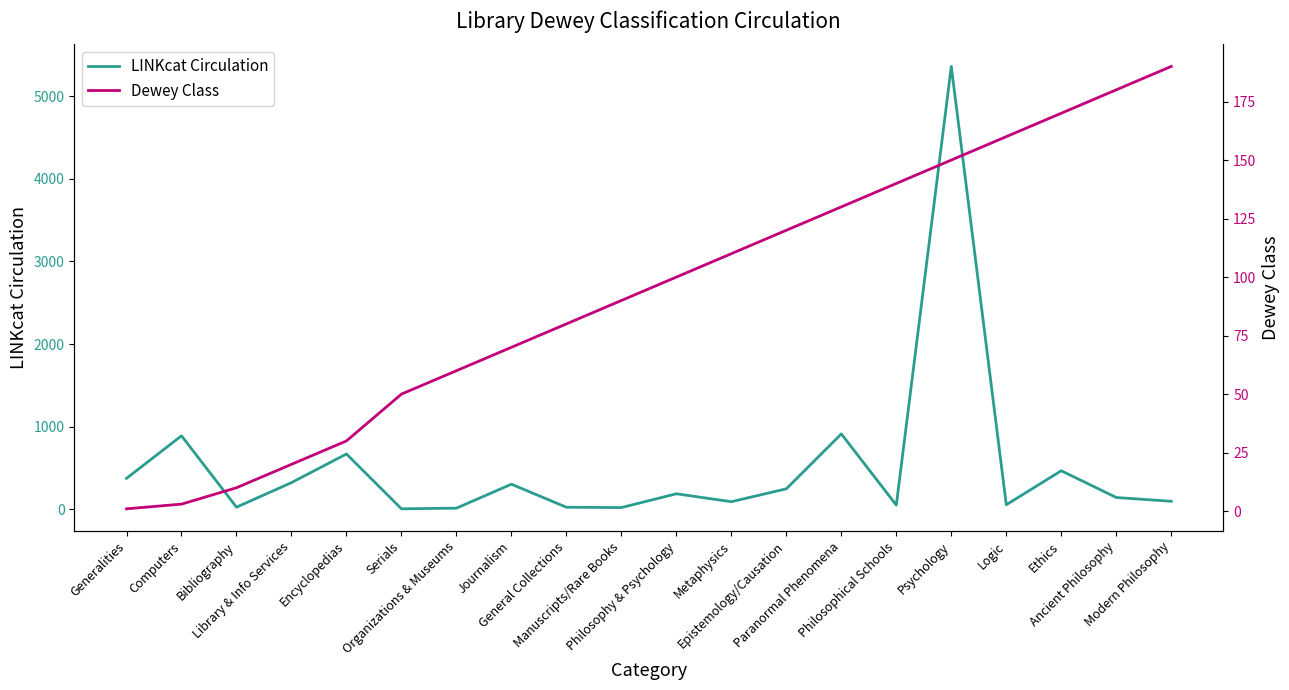

What is the spread (max minus min) of values at Psychology?

5211